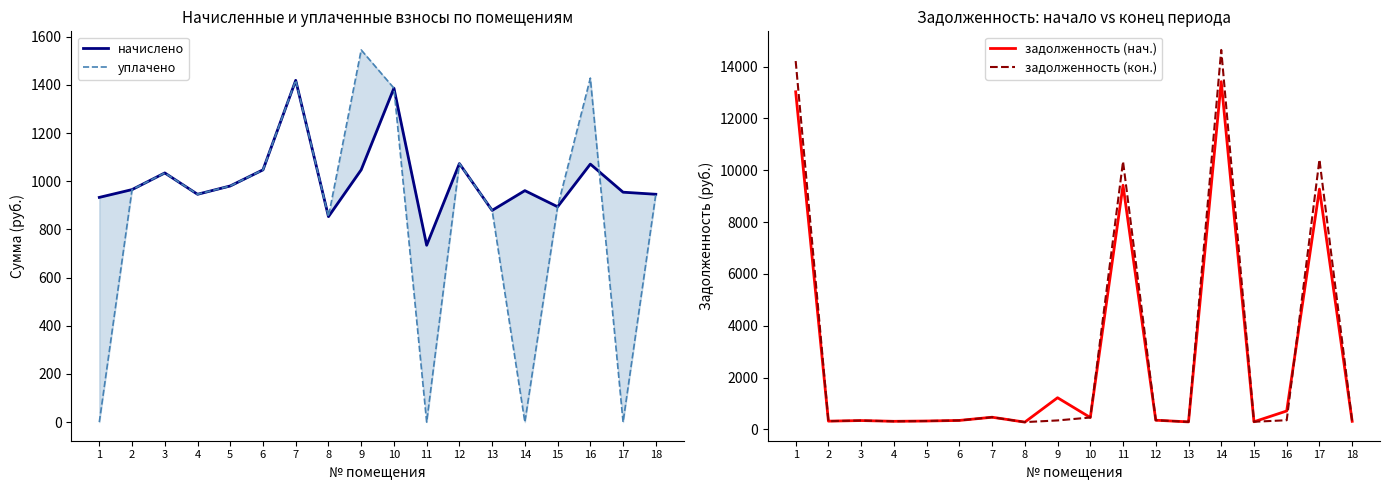

How many data points in уплачено are less than 965?

9